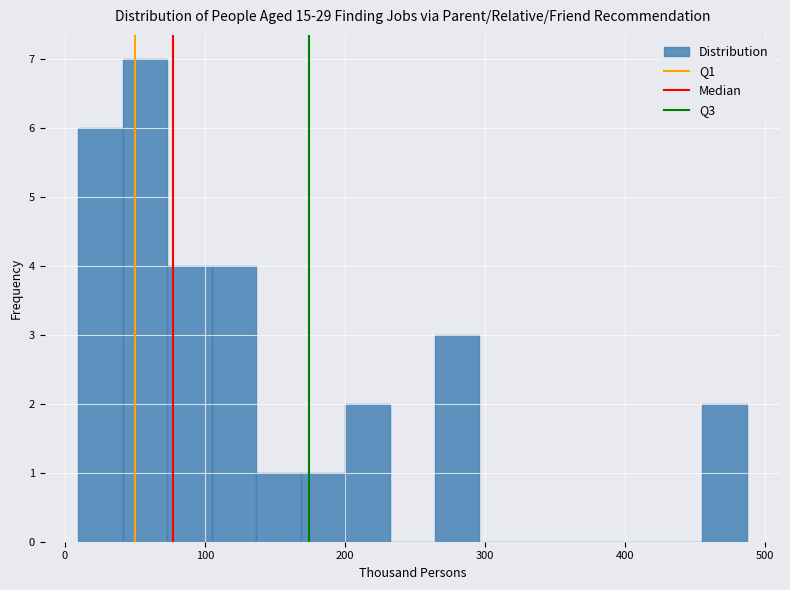

Around what value on the x-axis is the tallest bar? Give the approximate position of its centre, as read against the axis.

60